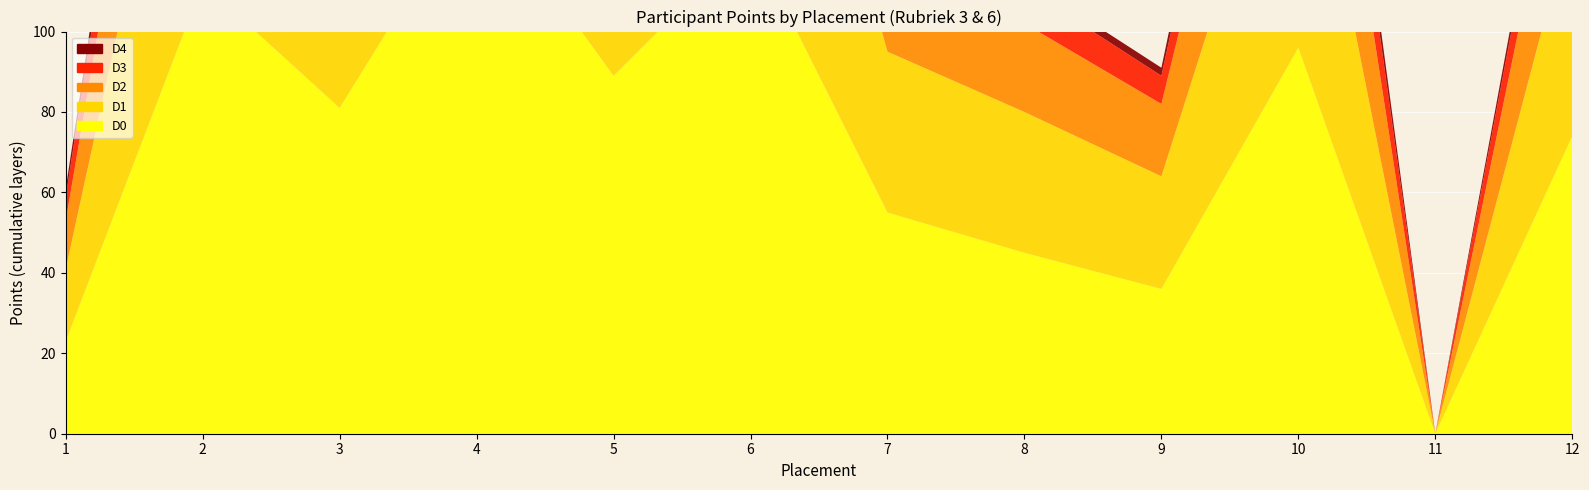

What value does the D0 series have at 3, to the nearest 50?

100